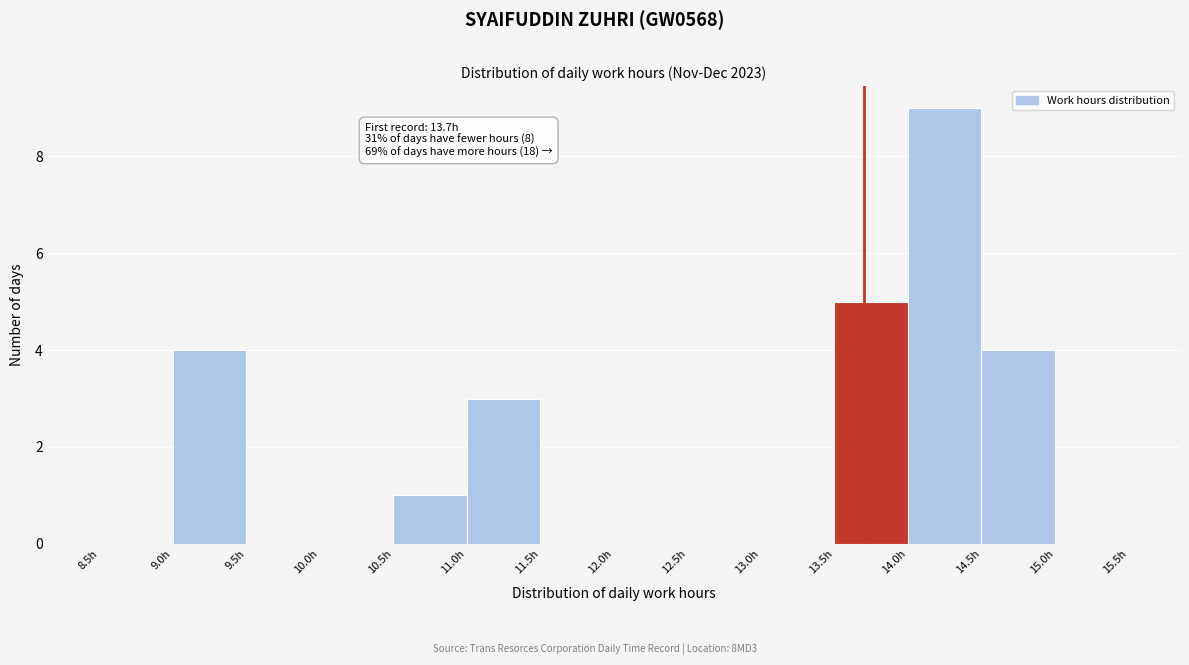

Over which range of the x-axis is the bar tallest?

14.0 to 14.5